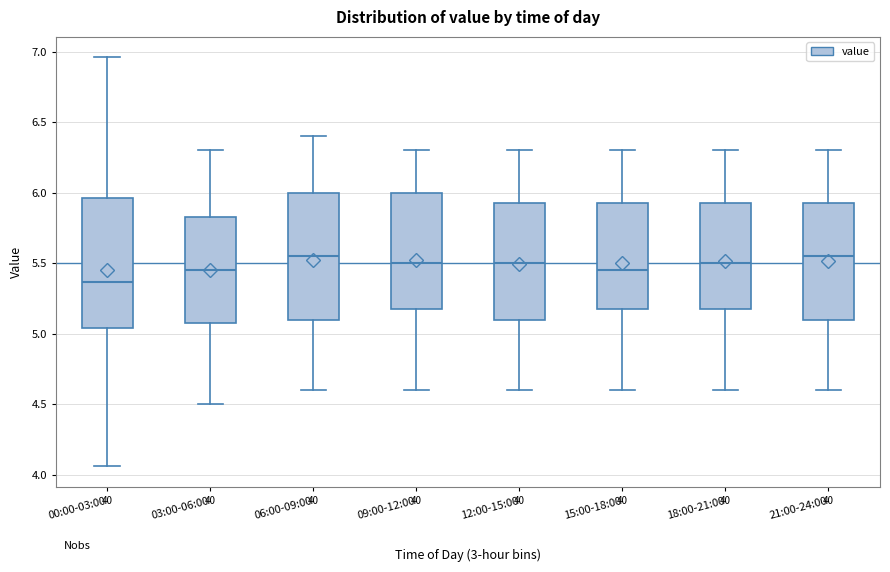

Where does the upper whisker of the box for 12:00-15:00 end on the y-axis? The values are not printed on the chart, so give them approximately, as read against the axis.

6.30